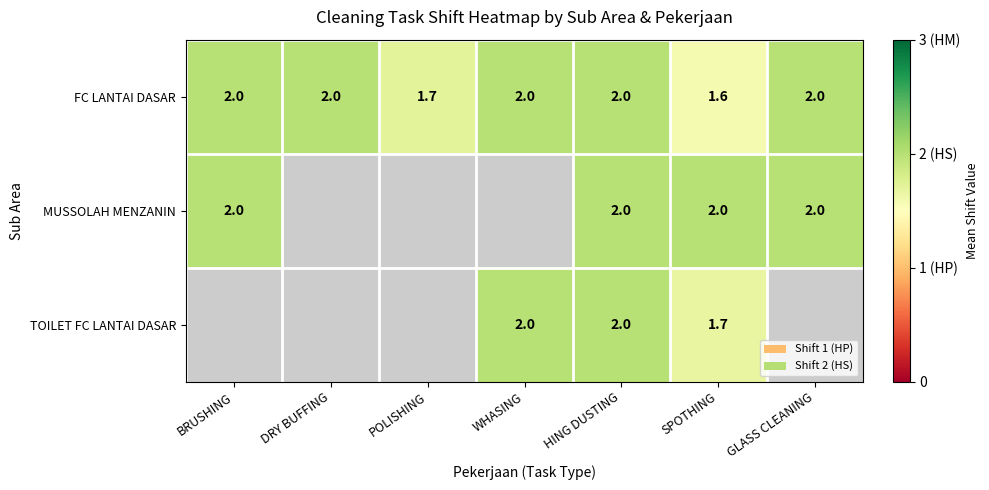

What is the difference between the maximum and minimum values in the FC LANTAI DASAR series?

0.4